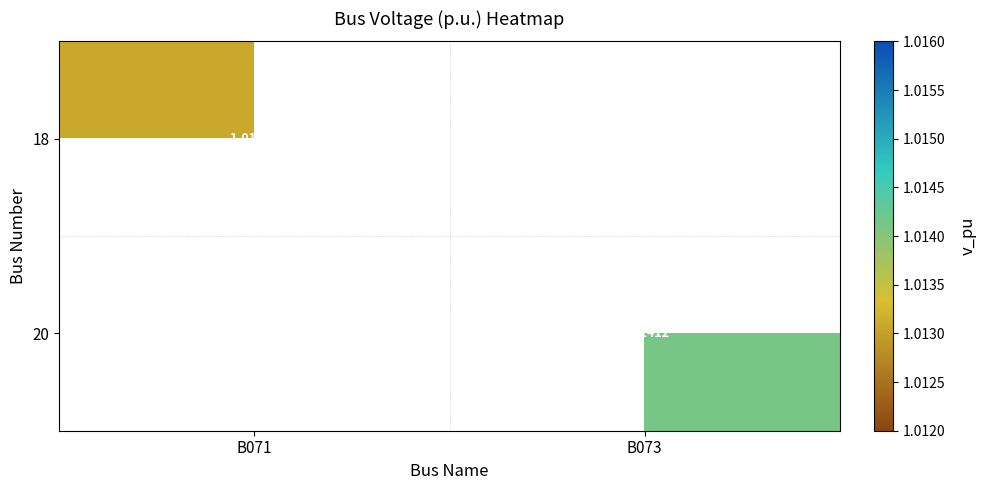

At which label does 20 reach its peak?

B071